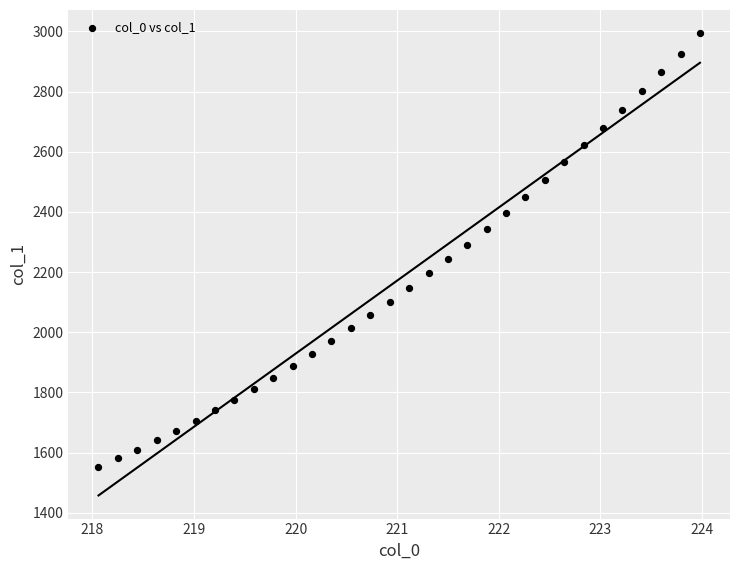

What is the range of Y values (max minus min)?

1443.0